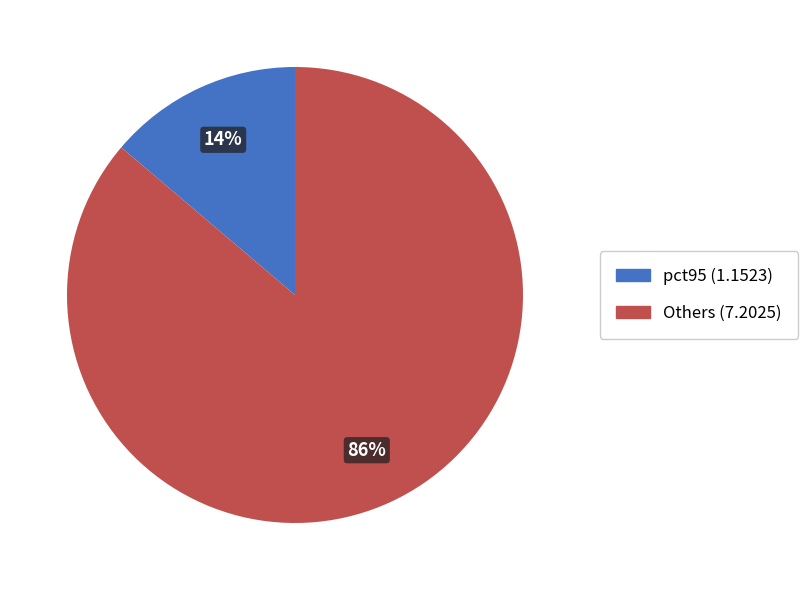

How many segments does this pie chart have?

2